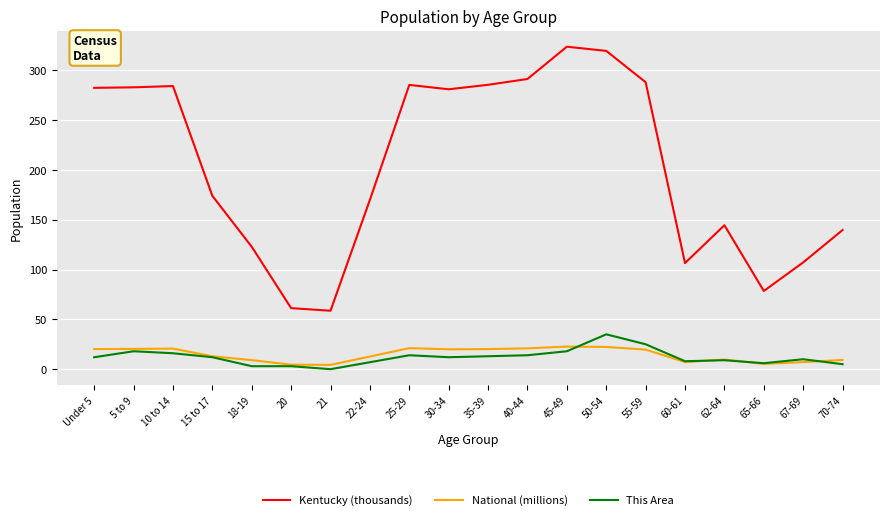

Which series has the largest total across all categories?

Kentucky (thousands)